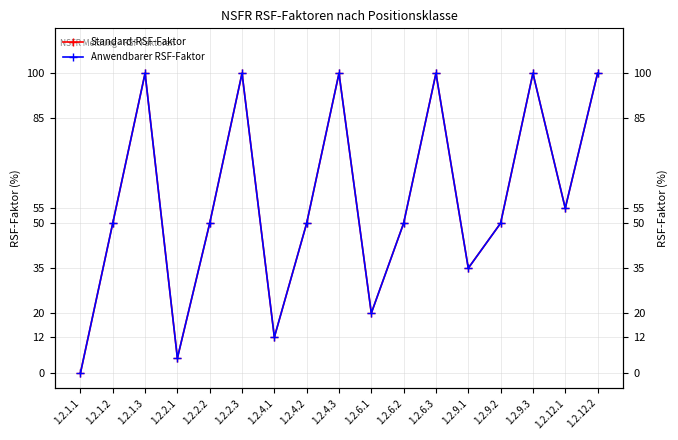

What is the sum of the Anwendbarer RSF-Faktor values at 1.2.2.3 and 1.2.1.3?

200